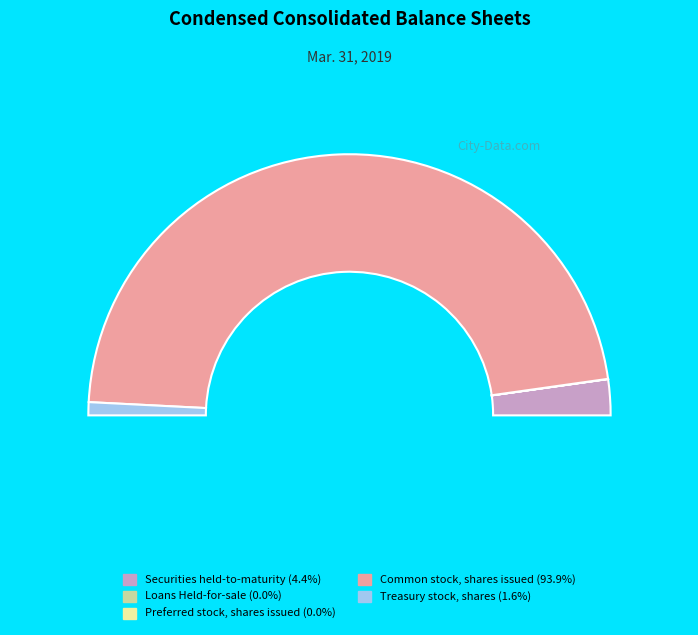

Is it true that Securities held-to-maturity is 1% of the pie?

False